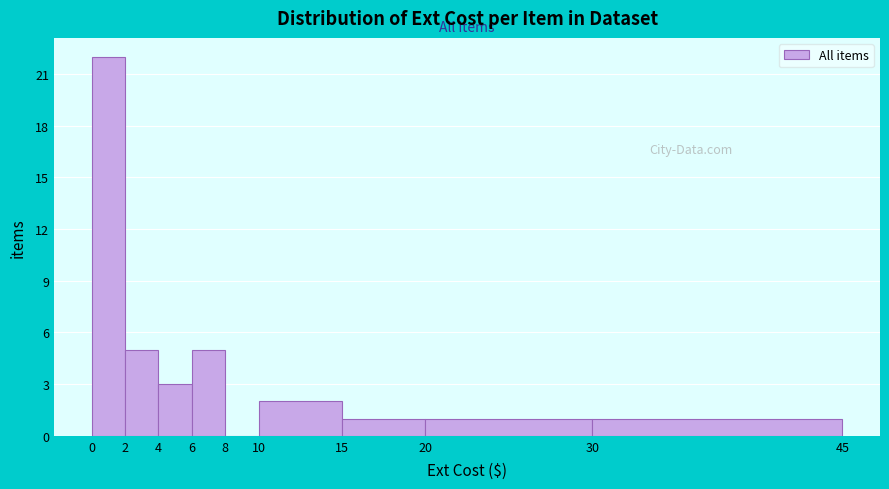

What is the height of the bar covering 0 to 2 on the x-axis? The values are not printed on the chart, so give them approximately, as read against the axis.

22